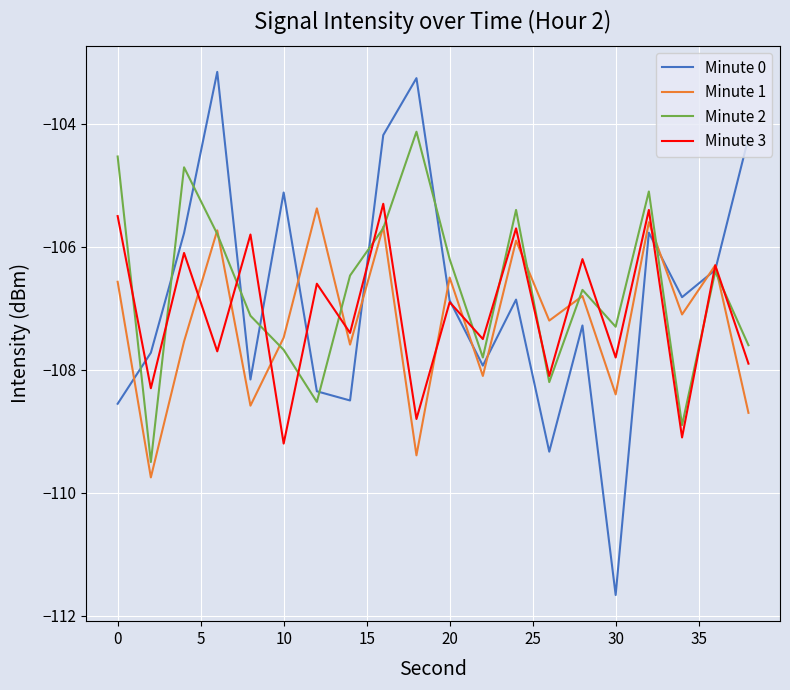

Which series has the largest range (max minus min)?

Minute 0